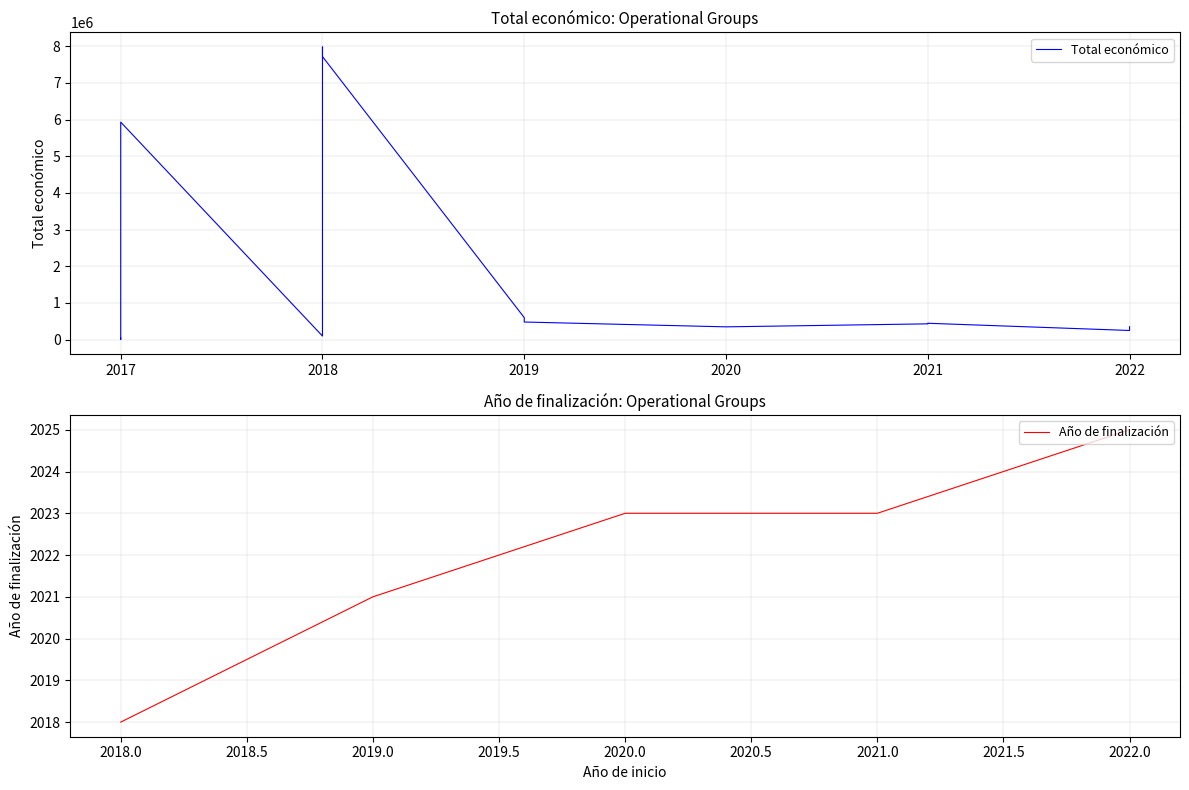

How many values in the Total económico series exceed 430411?

7